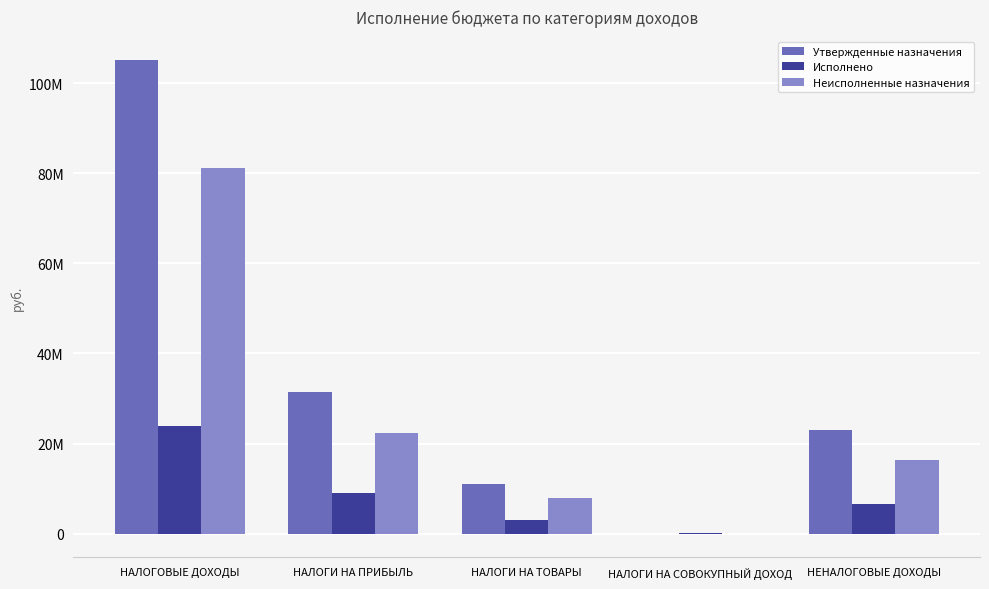

At how many categories does at least one series exceed 5593158?

4